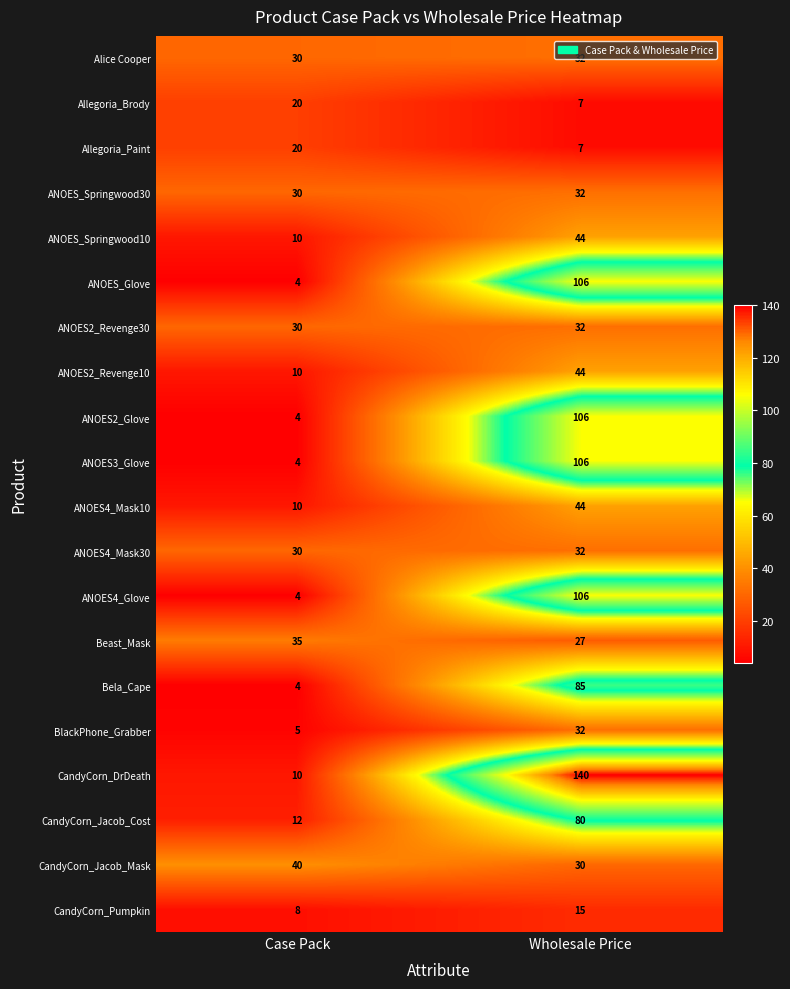

What is the approximate value of Bela_Cape at Case Pack, to the nearest 5?

5